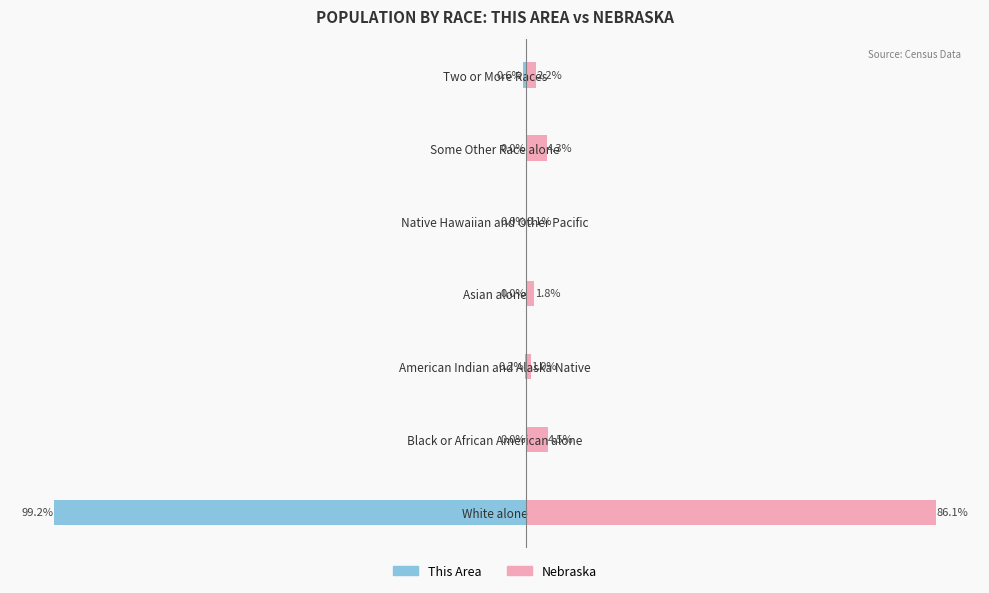

How many groups of bars are there?

7